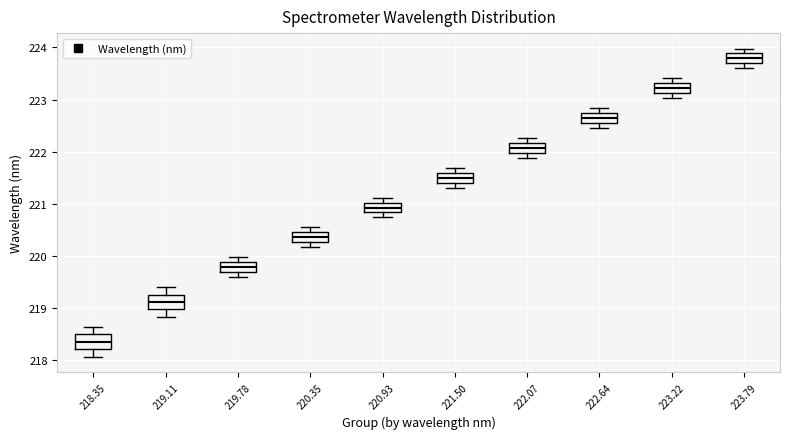

Reading left to right, read every box against the y-axis: the position of its median line, the range the box covers, and the ends of its whiskers. The values are not printed on the chart, so give them approximately, as read against the axis.

218.35: median 218.3, box 218.2 to 218.5, whiskers 218.1 to 218.6
219.11: median 219.1, box 219.0 to 219.3, whiskers 218.8 to 219.4
219.78: median 219.8, box 219.7 to 219.9, whiskers 219.6 to 220.0
220.35: median 220.4 (inside the box), box 220.3 to 220.4, whiskers 220.2 to 220.5
220.93: median 220.9, box 220.8 to 221.0, whiskers 220.7 to 221.1
221.50: median 221.5, box 221.4 to 221.6, whiskers 221.3 to 221.7
222.07: median 222.1, box 222.0 to 222.2, whiskers 221.9 to 222.3
222.64: median 222.6, box 222.5 to 222.7, whiskers 222.5 (below the box's lower edge) to 222.8
223.22: median 223.2, box 223.1 to 223.3, whiskers 223.0 to 223.4
223.79: median 223.8, box 223.7 to 223.9, whiskers 223.6 to 224.0